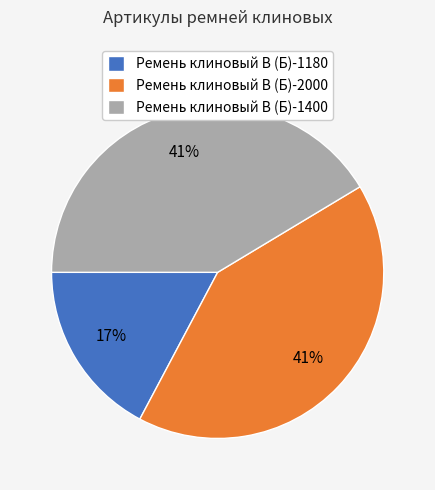

Is it true that Ремень клиновый В (Б)-1180 is 17% of the pie?

True